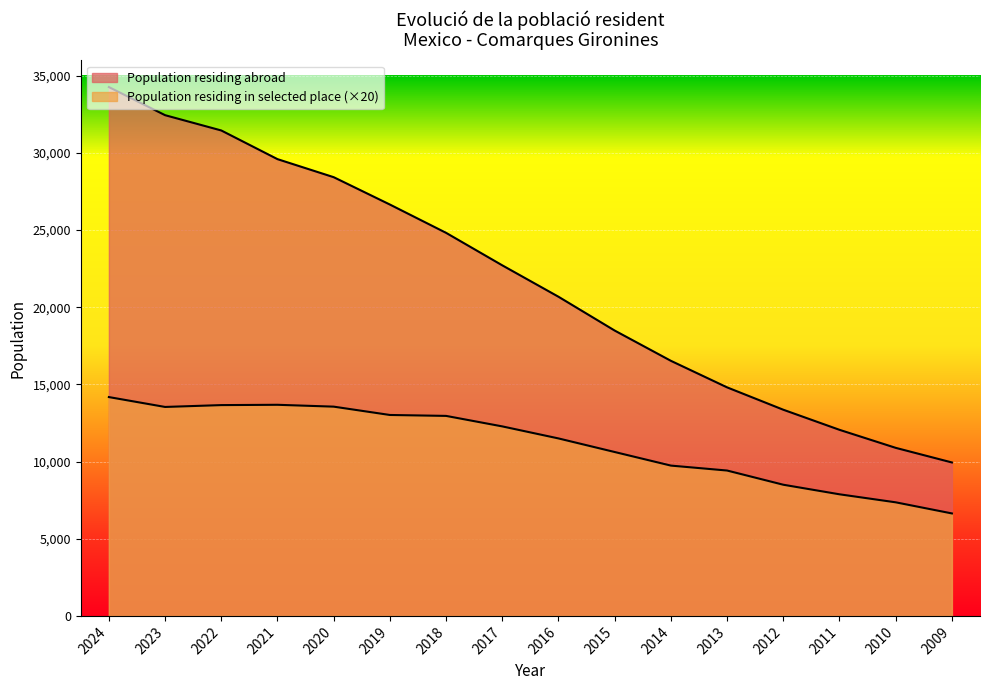

The Population residing abroad series shows 16529 at 2014. True or false?

True